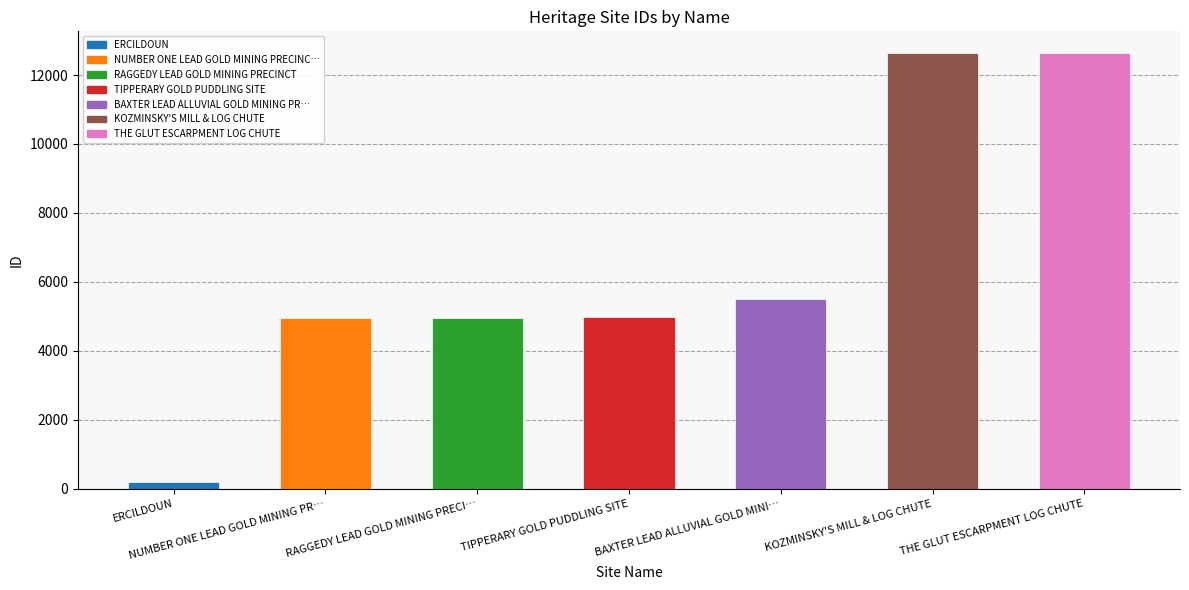

How many bars are there in total?

7